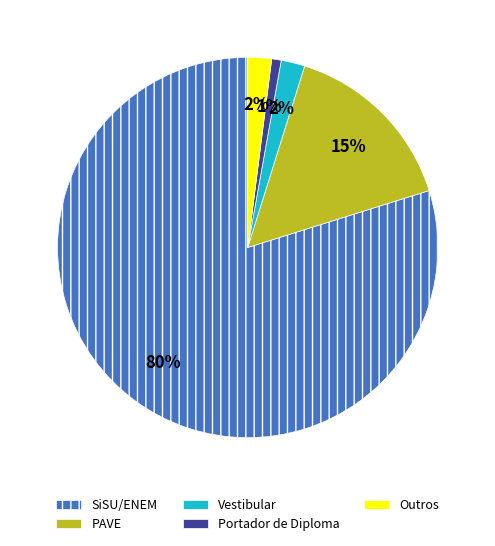

Is the sum of Vestibular and Outros greater than half?

No